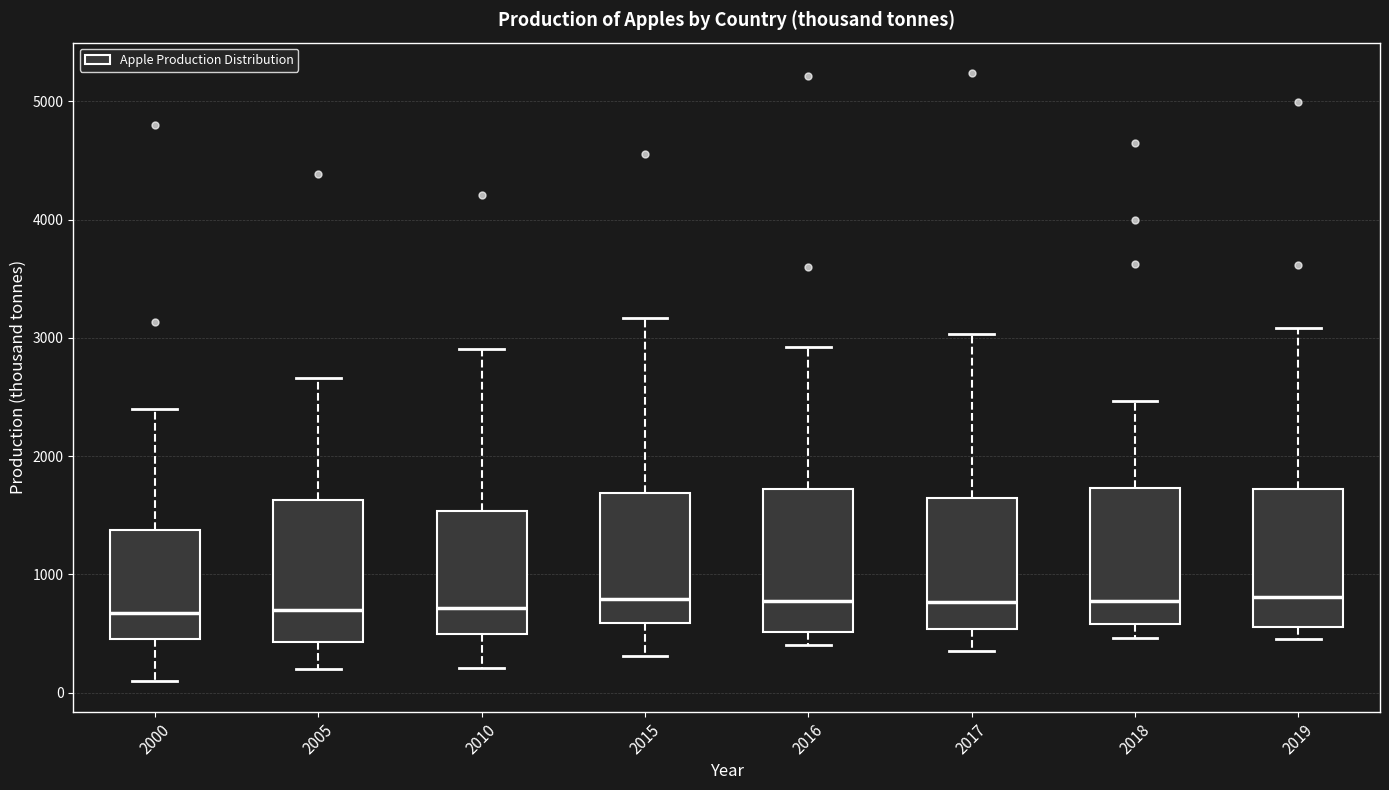

Where does the lower whisker of the box at x = 2010 end on the y-axis? The values are not printed on the chart, so give them approximately, as read against the axis.

200